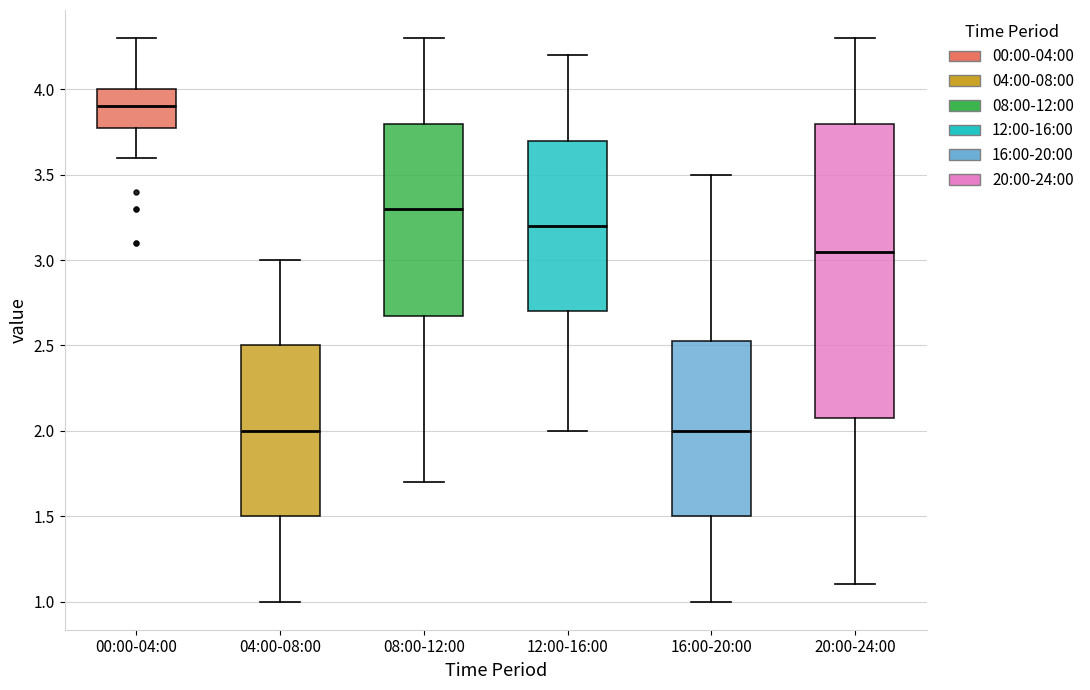

Which box is the tallest, from its lower edge to its upper edge?

20:00-24:00